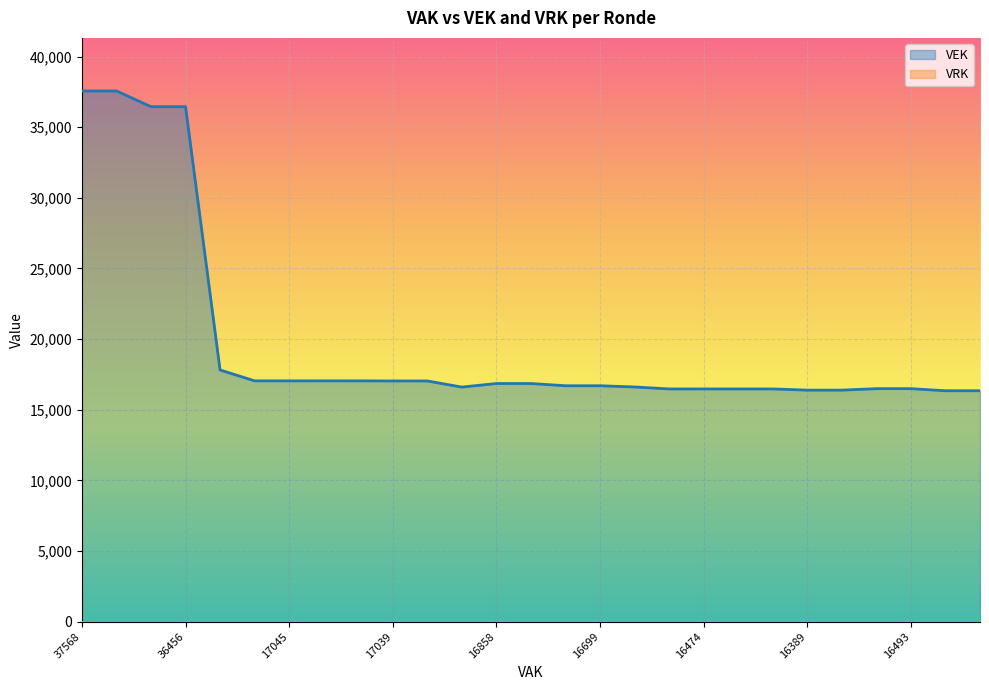

Which series has the widest spread of values?

VEK